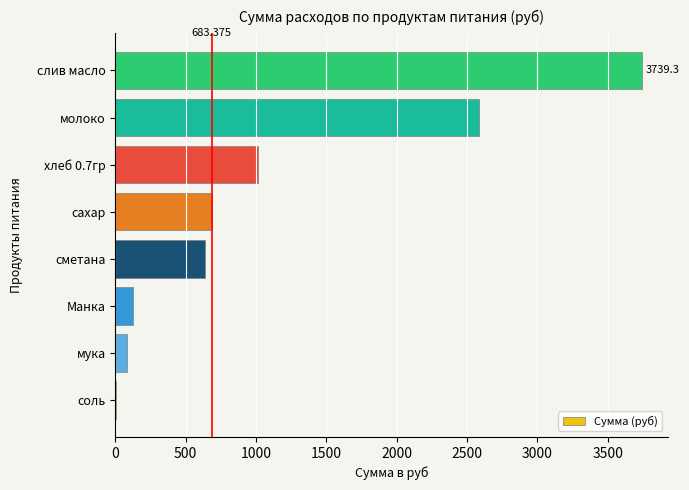

What is the greatest value displayed?

3739.3